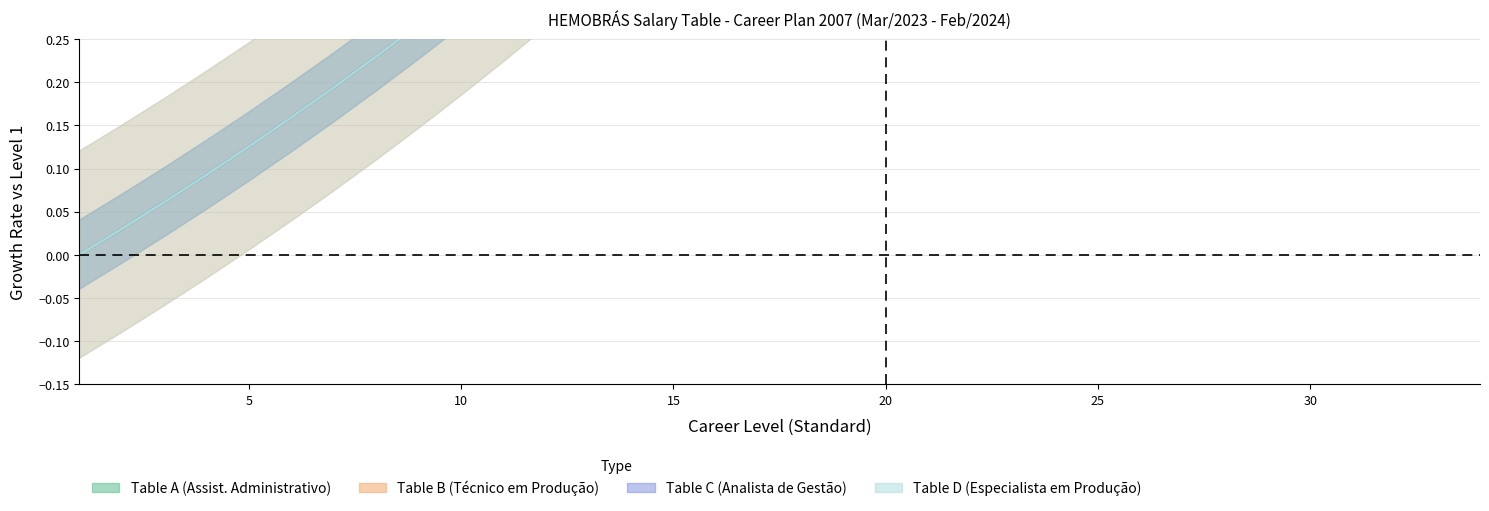

Reading left to right, transcribe all the data shown in this chart.

Table A: 0.0	0.0	0.1	0.1	0.1	0.2	0.2	0.2	0.3	0.3	0.3	0.4	0.4	0.5	0.5	0.6	0.6	0.7	0.7	0.8	0.8	0.9	0.9	1.0	1.0	1.1	1.2	1.2	1.3	1.4	1.4	1.5	1.6	1.7
Table B: 0.0	0.0	0.1	0.1	0.1	0.2	0.2	0.2	0.3	0.3	0.3	0.4	0.4	0.5	0.5	0.6	0.6	0.7	0.7	0.8	0.8	0.9	0.9	1.0	1.0	1.1	1.2	1.2	1.3	1.4	1.4	1.5	1.6	1.7
Table C: 0.0	0.0	0.1	0.1	0.1	0.2	0.2	0.2	0.3	0.3	0.3	0.4	0.4	0.5	0.5	0.6	0.6	0.7	0.7	0.8	0.8	0.9	0.9	1.0	1.0	1.1	1.2	1.2	1.3	1.4	1.4	1.5	1.6	1.7
Table D: 0.0	0.0	0.1	0.1	0.1	0.2	0.2	0.2	0.3	0.3	0.3	0.4	0.4	0.5	0.5	0.6	0.6	0.7	0.7	0.8	0.8	0.9	0.9	1.0	1.0	1.1	1.2	1.2	1.3	1.4	1.4	1.5	1.6	1.7